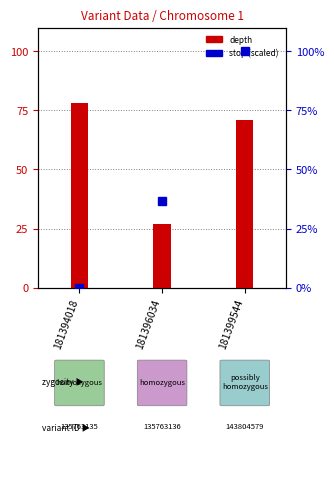

What is the value of the depth bar at the 1st from the left?

78.0